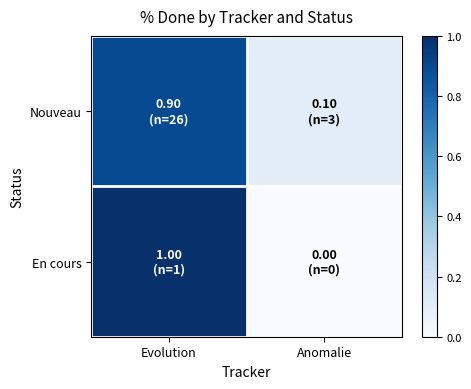

Which category has the lowest value across all series?

Anomalie